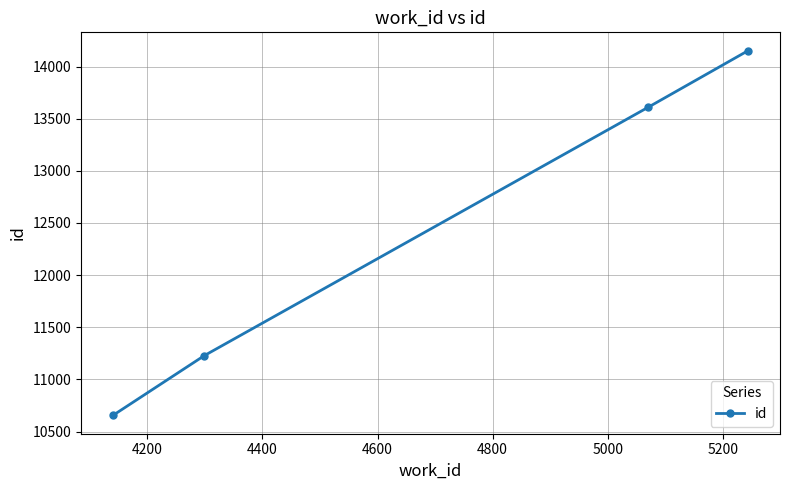

True or false: there are more than 2 points higher than both neighbors.

False